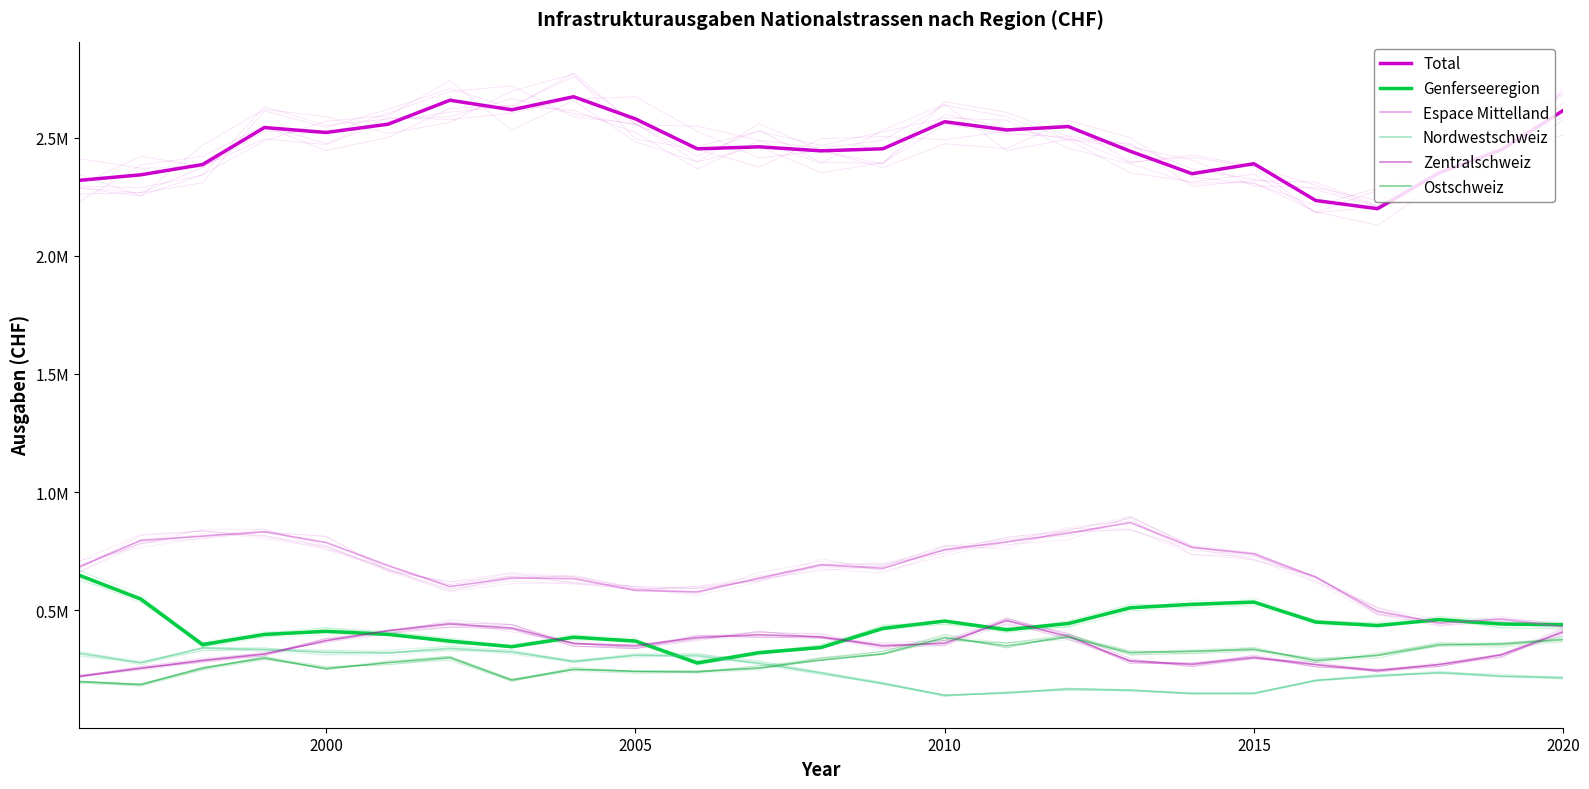

Which series has the largest total across all categories?

Total